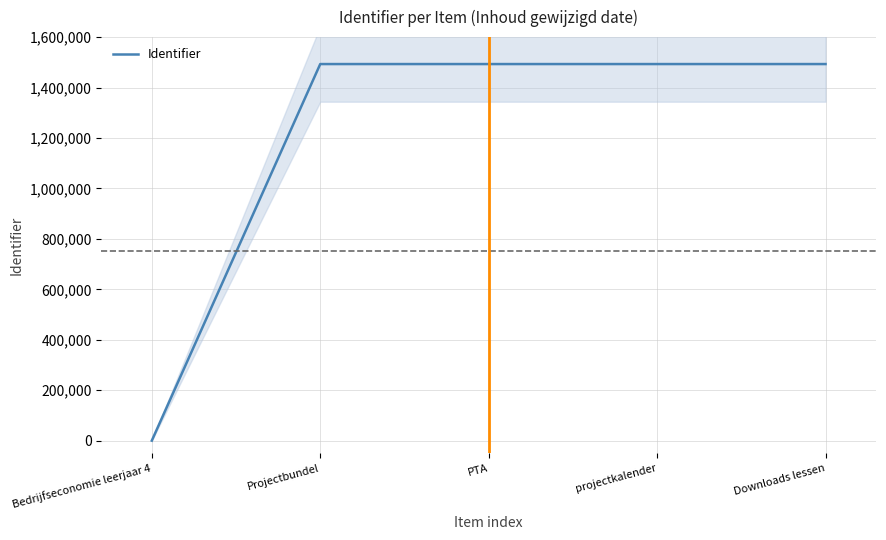

True or false: the data shows 1493132 at Projectbundel.

True